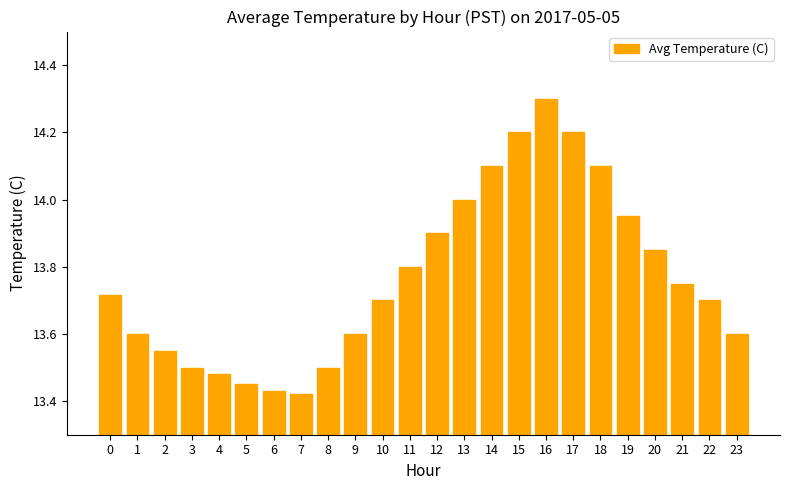

What is the maximum value shown in the chart?

14.3